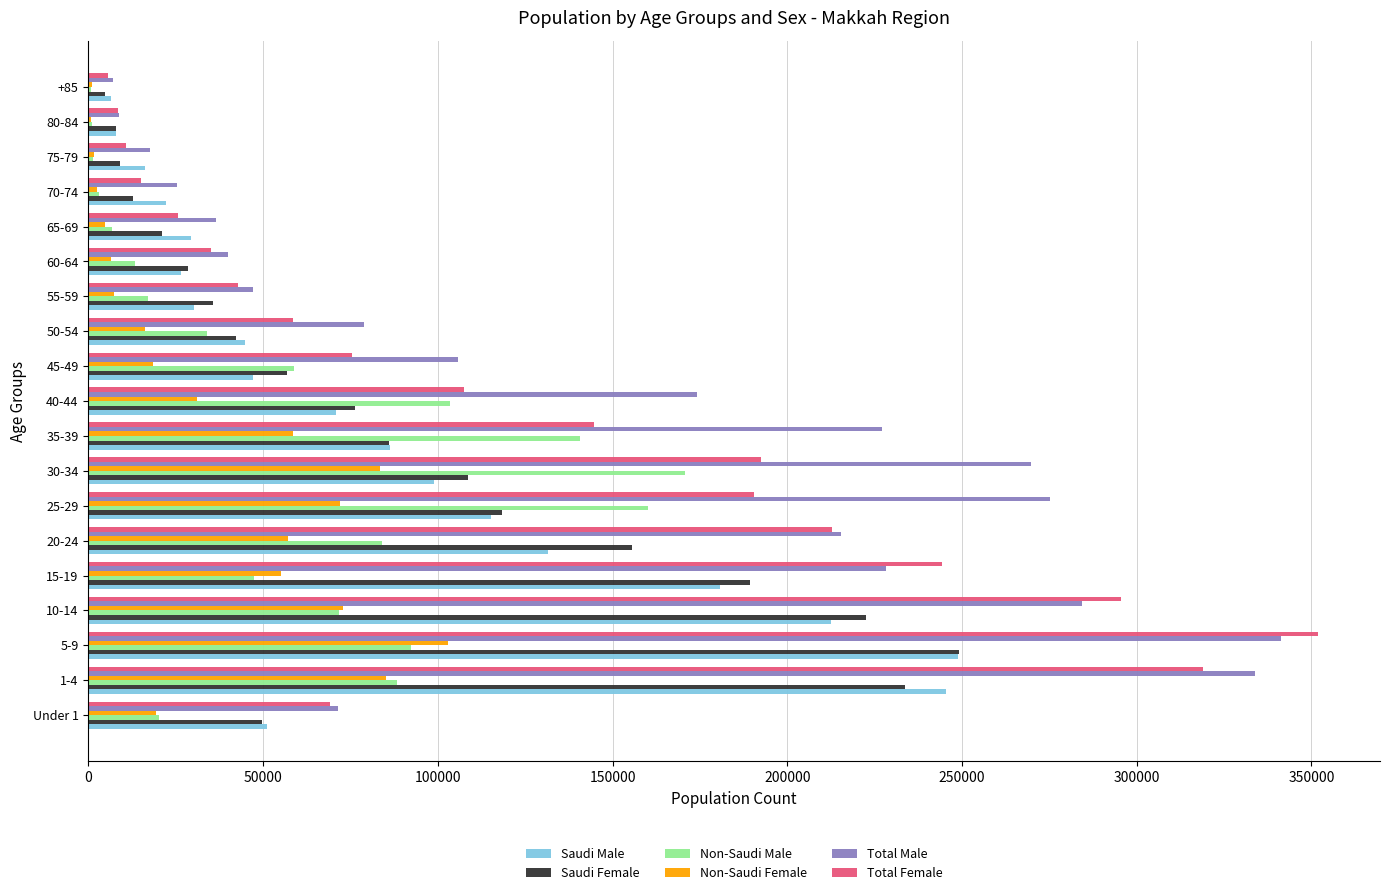

What is the sum of all Non-Saudi Male values?

1115484